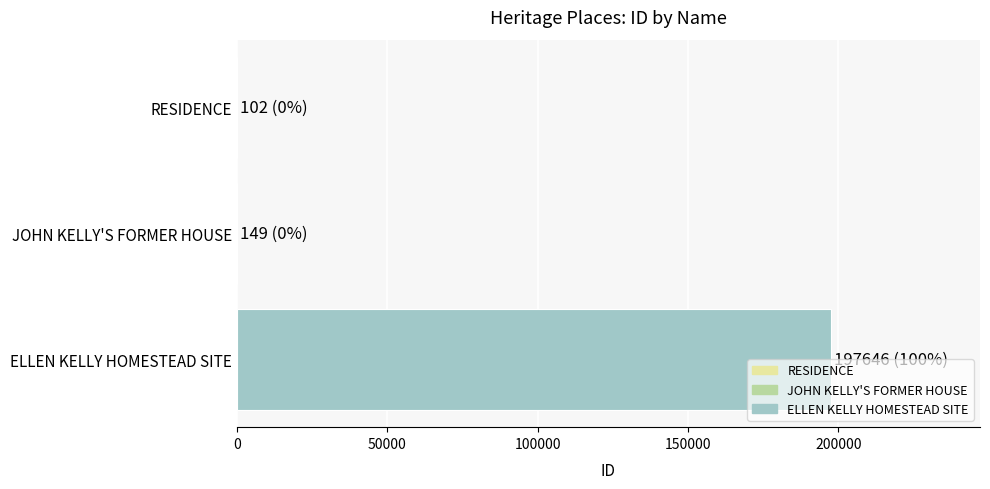

The chart shows a value of 340803 at ELLEN KELLY HOMESTEAD SITE. True or false?

False